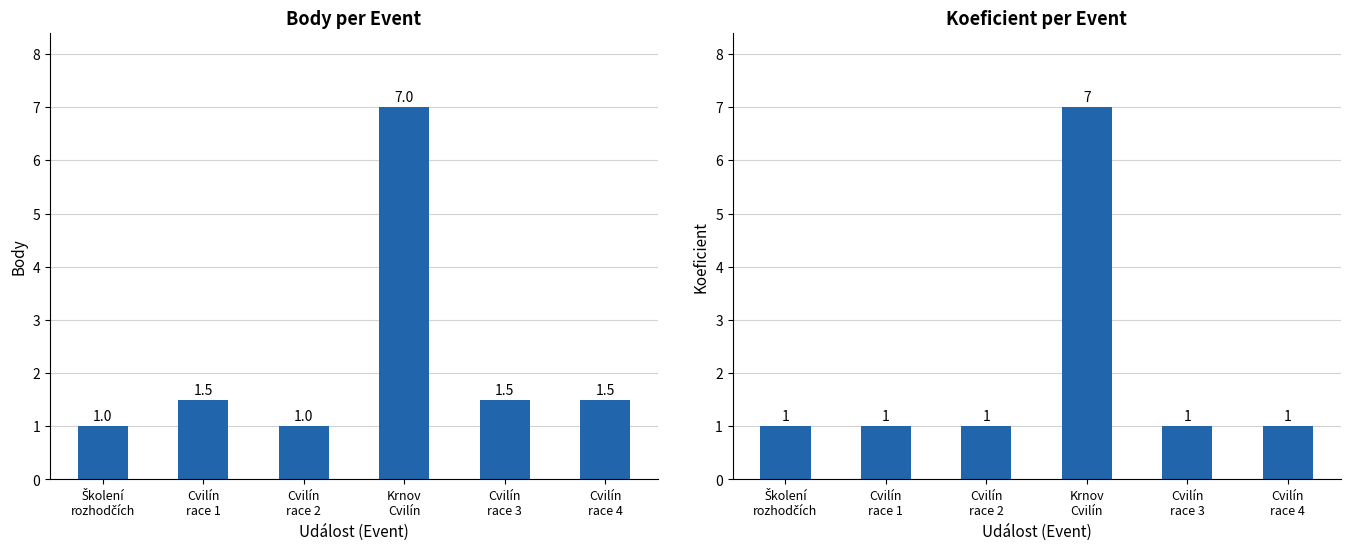

Reading right to left, what are all the values shown in this chart?

Body: 1.5	1.5	7.0	1.0	1.5	1.0
Koeficient: 1.0	1.0	7.0	1.0	1.0	1.0